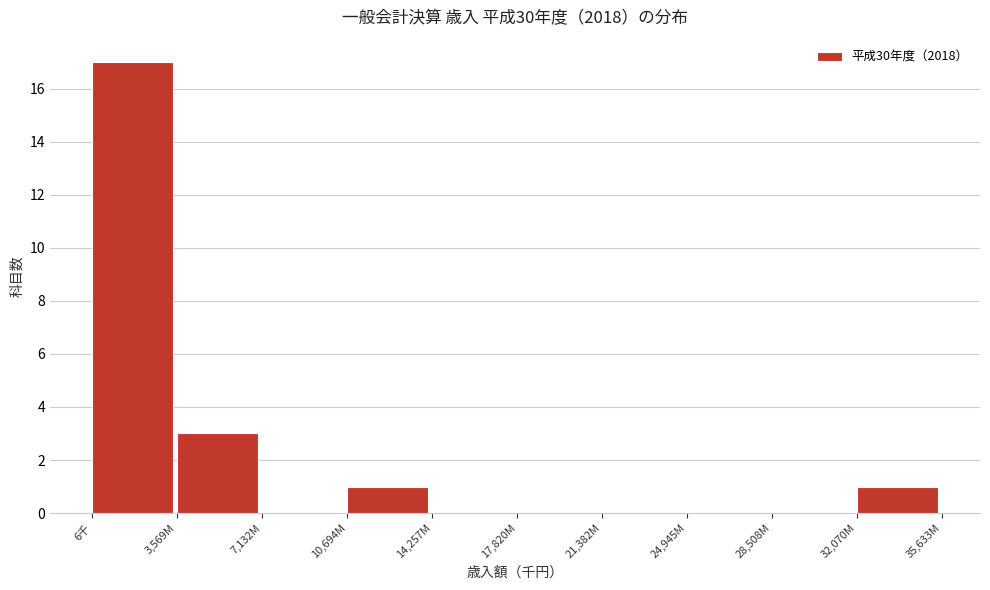

Reading left to right, list all the values displayed in this chart.

6千=17	3,569M=3	7,132M=0	10,694M=1	14,257M=0	17,820M=0	21,382M=0	24,945M=0	28,508M=0	32,070M=1